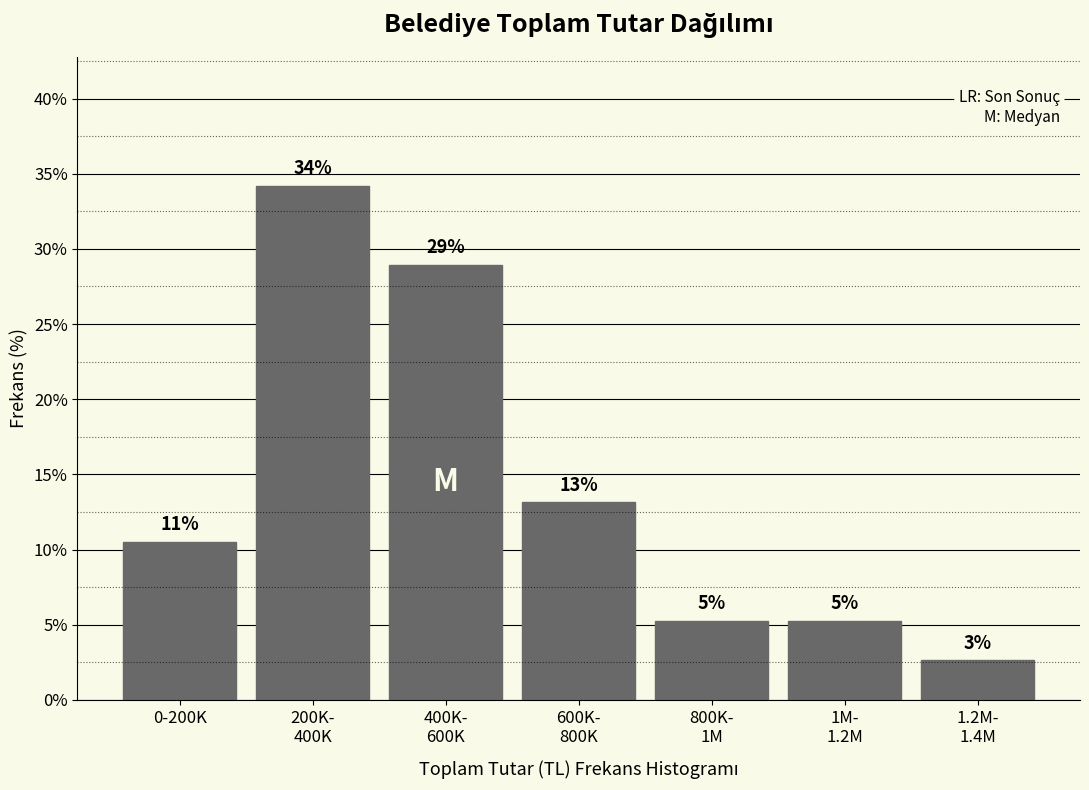

How many bars are there in total?

7